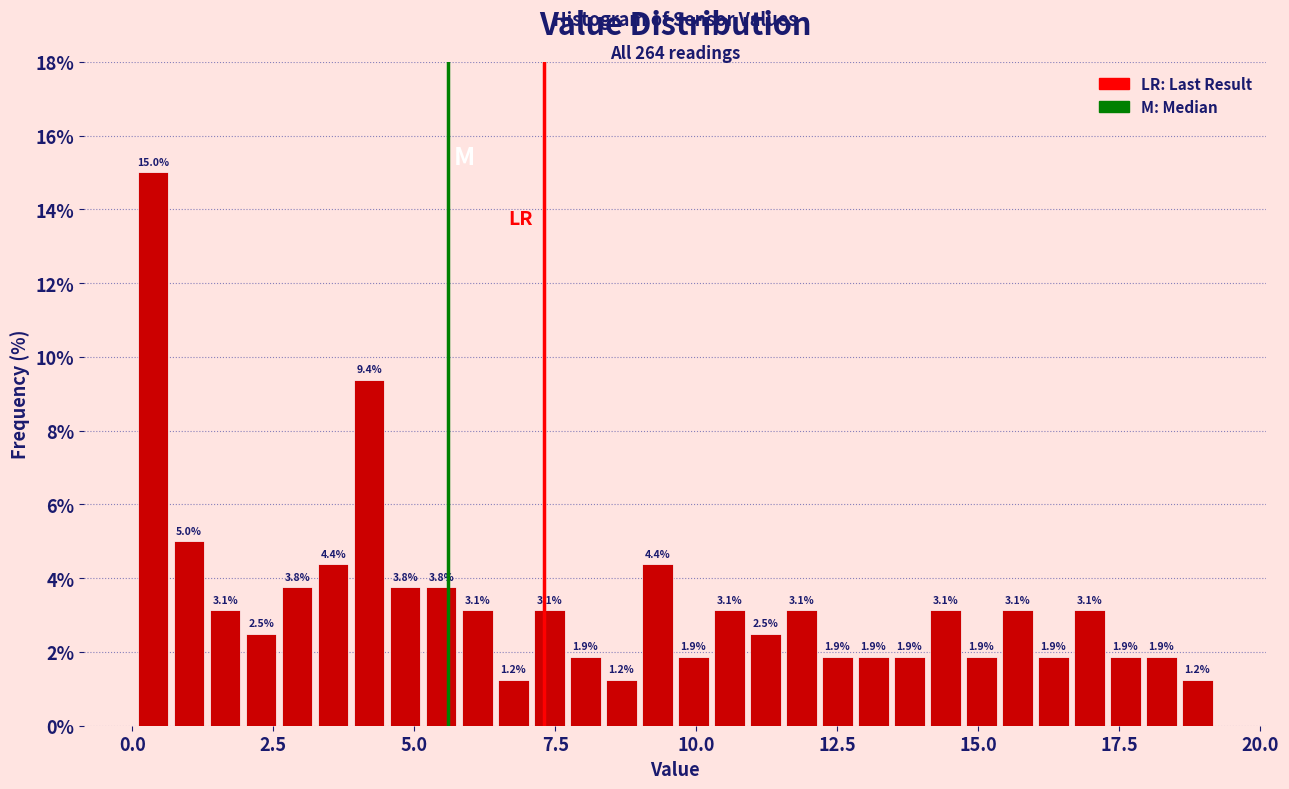

Around what value on the x-axis is the tallest bar? Give the approximate position of its centre, as read against the axis.

0.5